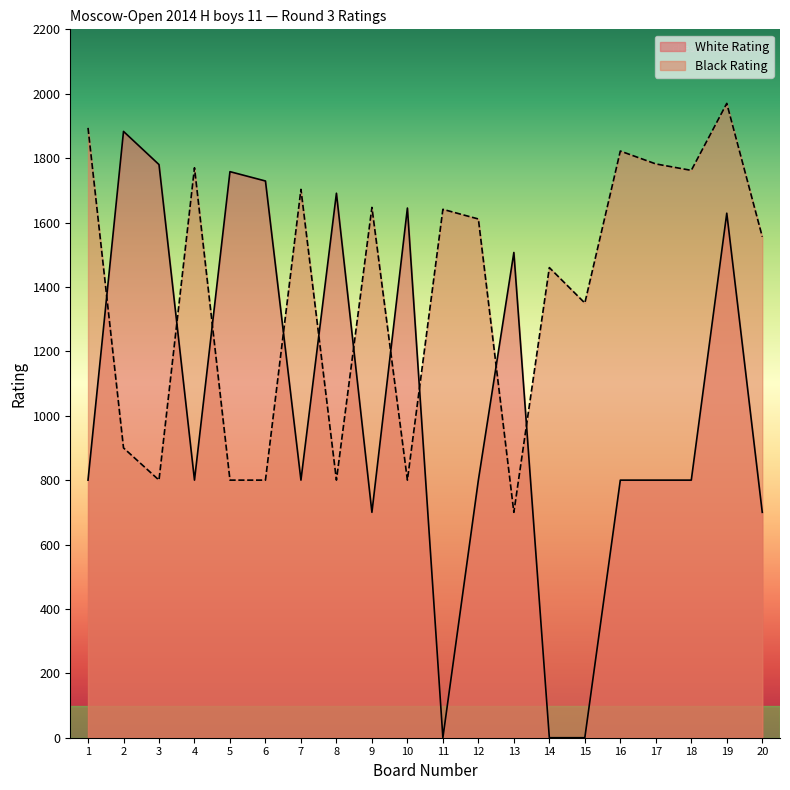

Reading right to left, what are all the values shown in this chart?

White Rating: 700	1629	800	800	800	0	0	1507	800	0	1645	700	1691	800	1729	1758	800	1780	1883	800
Black Rating: 1556	1970	1762	1782	1822	1350	1460	700	1611	1641	800	1647	800	1703	800	800	1770	800	900	1894